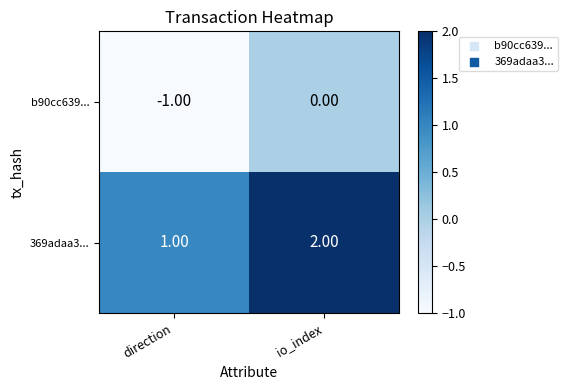

What is the sum of the 369adaa3... values at io_index and direction?

3